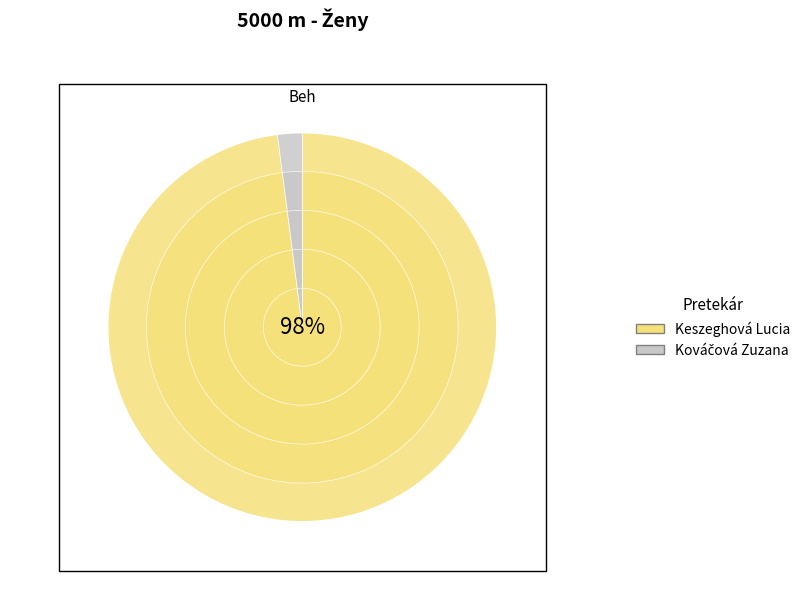

Which slice is the smallest?

Kováčová Zuzana